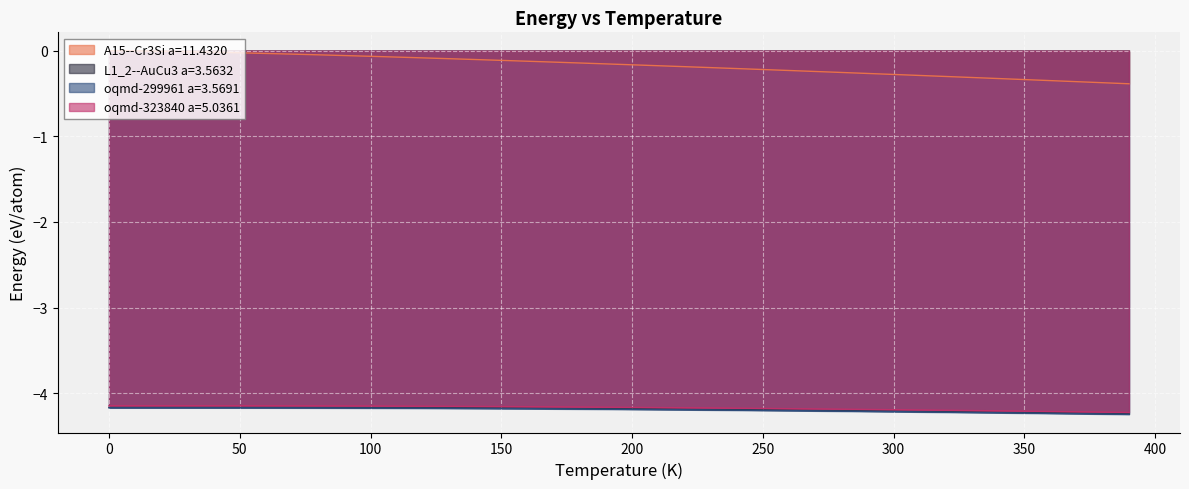

Which series has the widest spread of values?

A15--Cr3Si a=11.4320